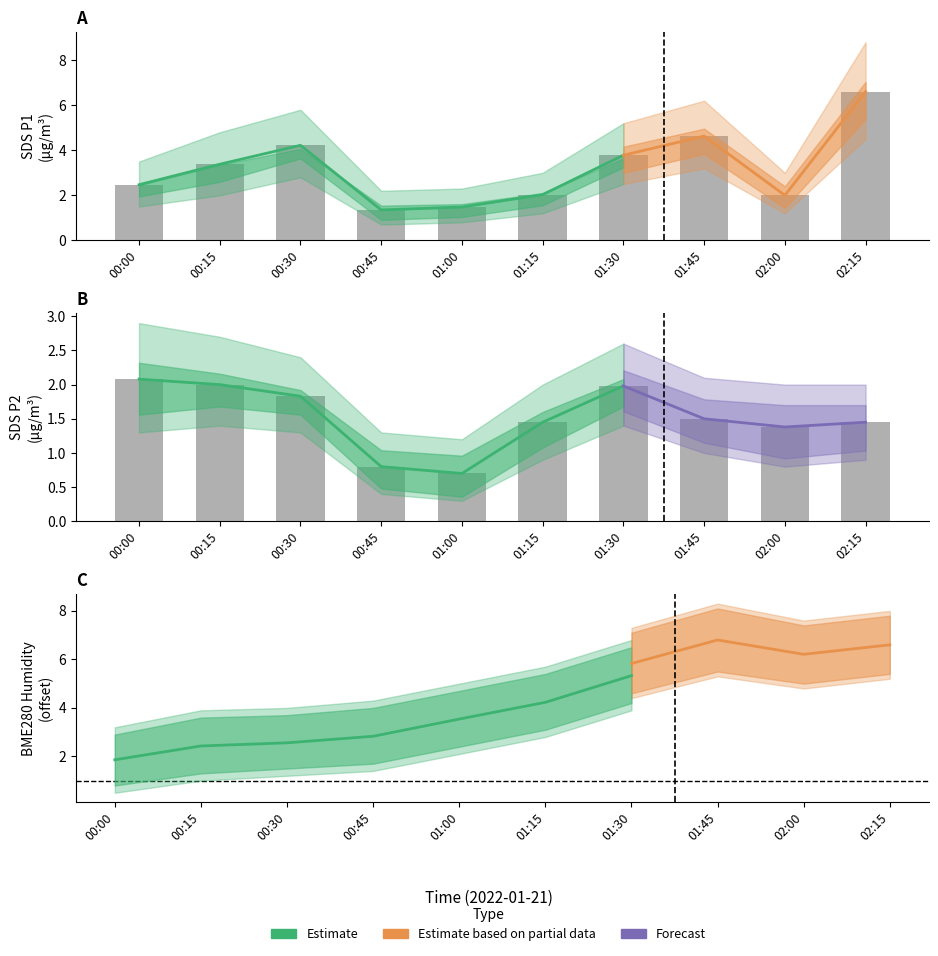

How many groups of bars are there?

10